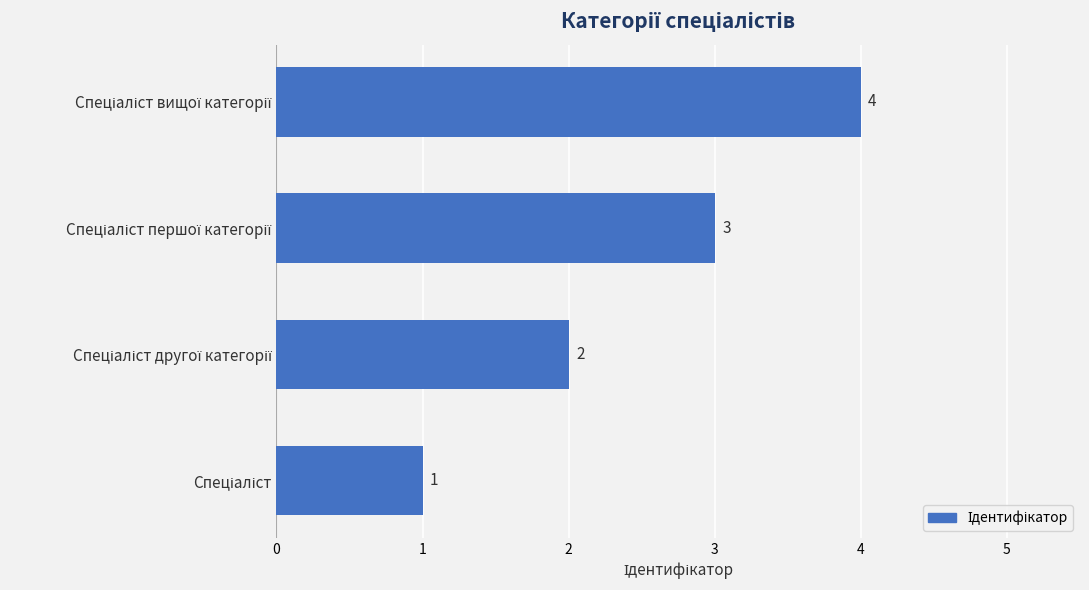

What is the difference between the maximum and minimum values?

3